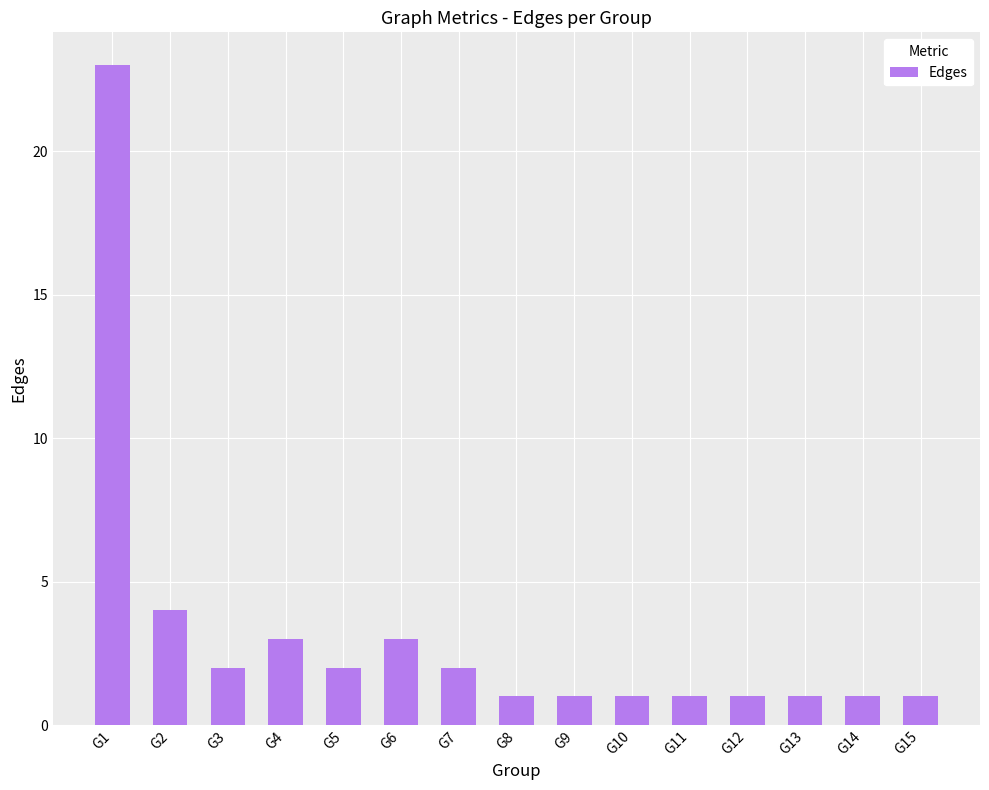

What is the greatest value displayed?

23